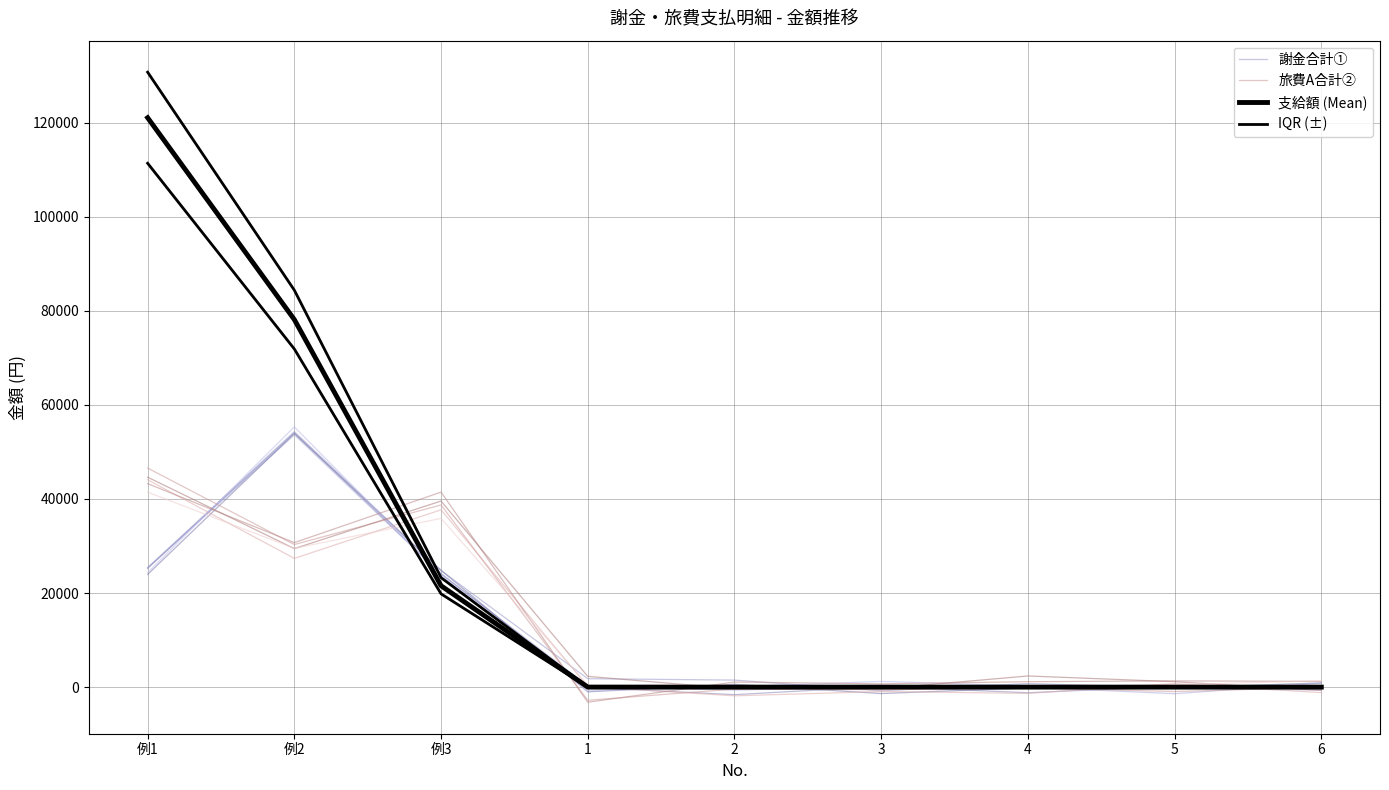

What is the label of the 8th point from the left?

5